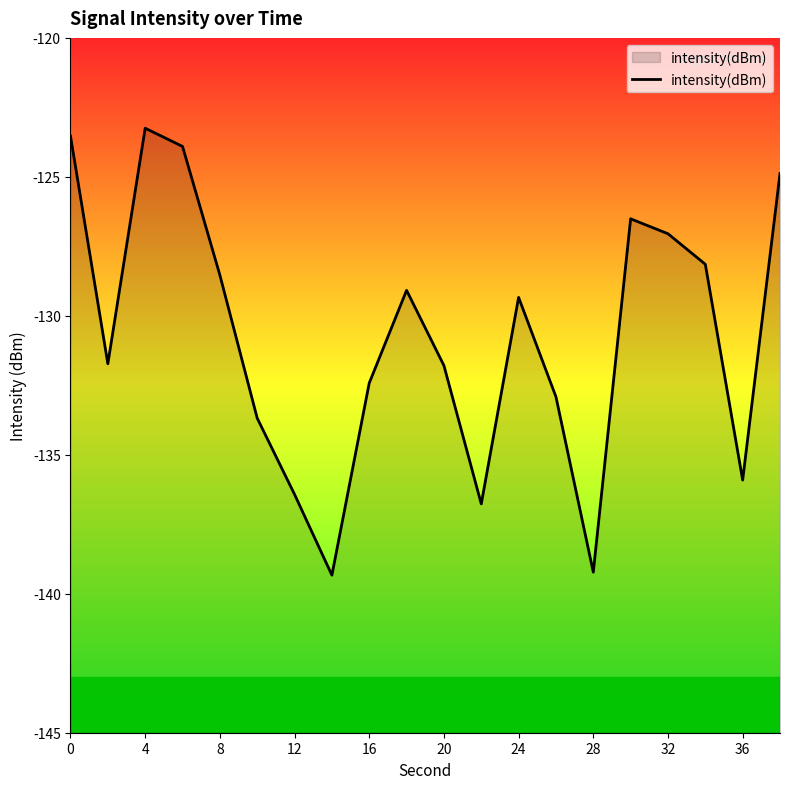

How many lines are shown in the chart?

1